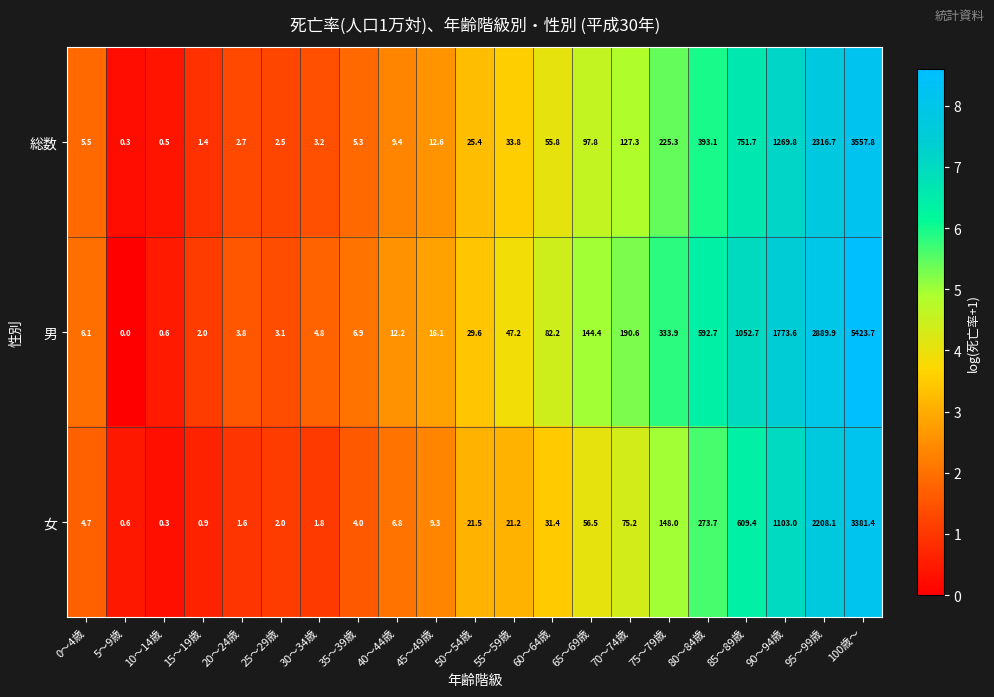

Which series changed the most between 50～54歳 and 85～89歳?

男